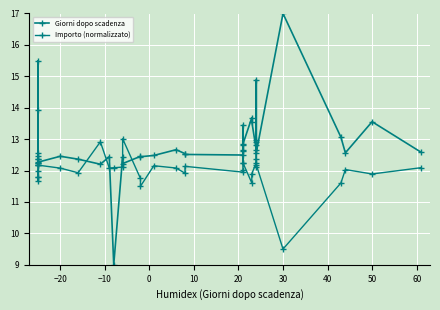

Reading left to right, list all the values displayed in this chart.

Giorni dopo scadenza: 11.8	11.8	12.0	11.7	12.2	12.2	12.4	12.3	12.5	12.4	12.2	12.4	9.0	12.4	12.2	12.5	12.4	12.5	12.7	12.5	12.5	12.5	13.4	12.6	12.7	12.8	13.7	13.6	12.7	12.8	14.9	13.0	12.6	17.0	13.1	12.6	13.6	12.6
Importo (normalizzato): 12.2	12.4	13.9	12.5	12.2	15.5	12.5	12.2	12.1	11.9	12.9	12.1	12.1	12.1	13.0	11.7	11.5	12.2	12.1	11.9	12.1	12.0	12.0	12.8	12.2	12.2	11.6	11.9	12.2	12.1	12.4	12.9	12.2	9.5	11.6	12.0	11.9	12.1